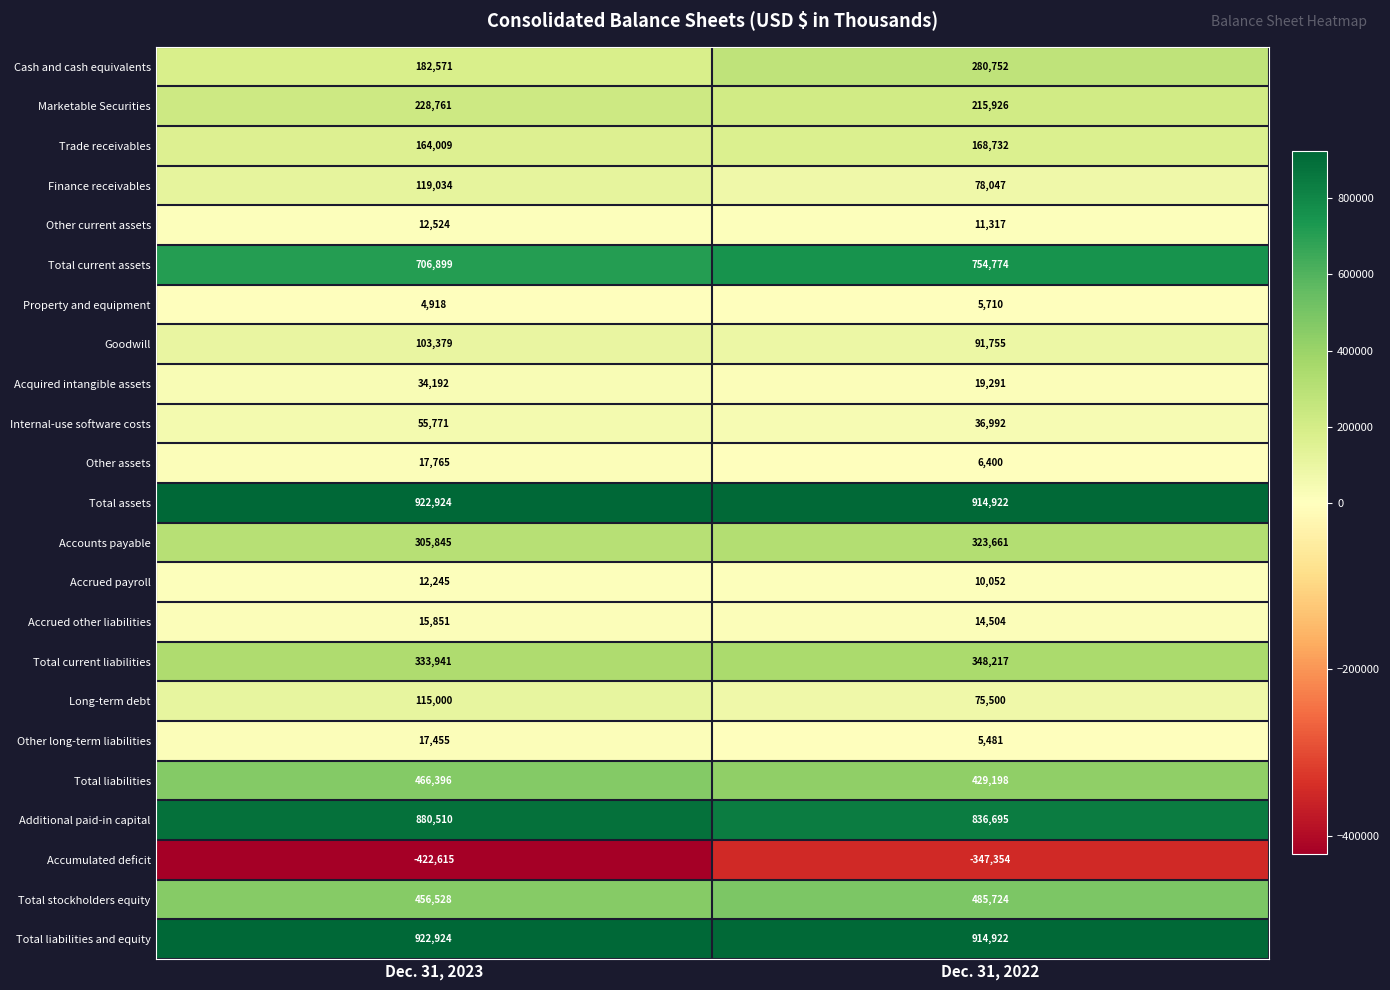

At which label does Other current assets reach its peak?

Dec. 31, 2023